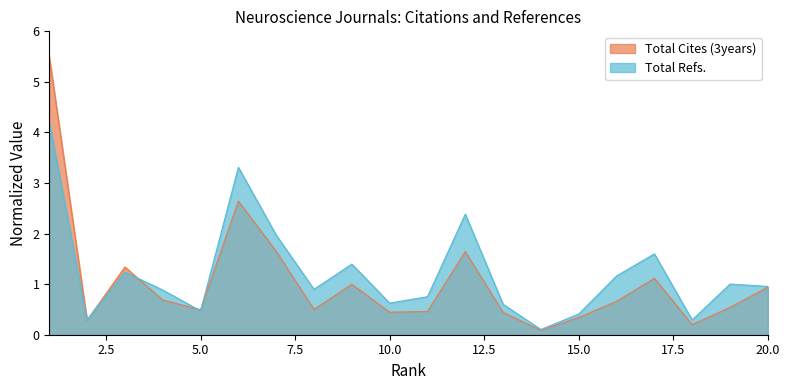

How many categories are shown in the chart?

20